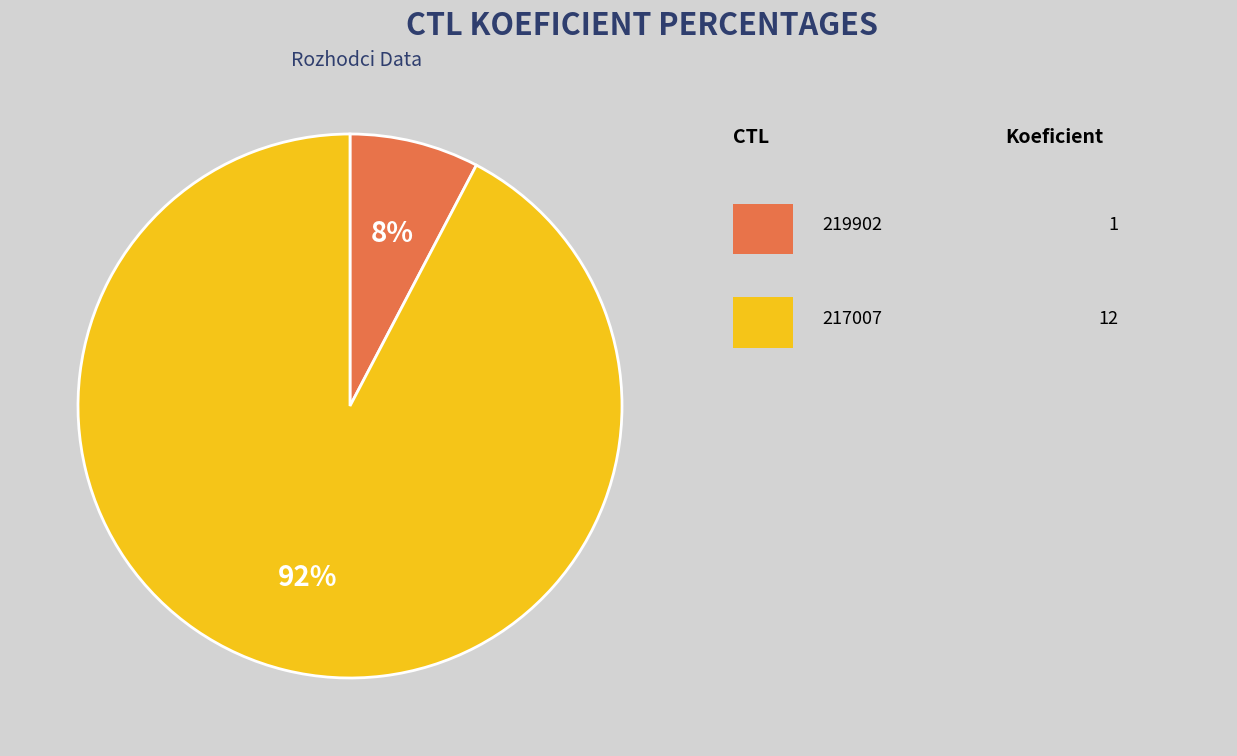

To the nearest percent, what is the average slice percentage?

50%